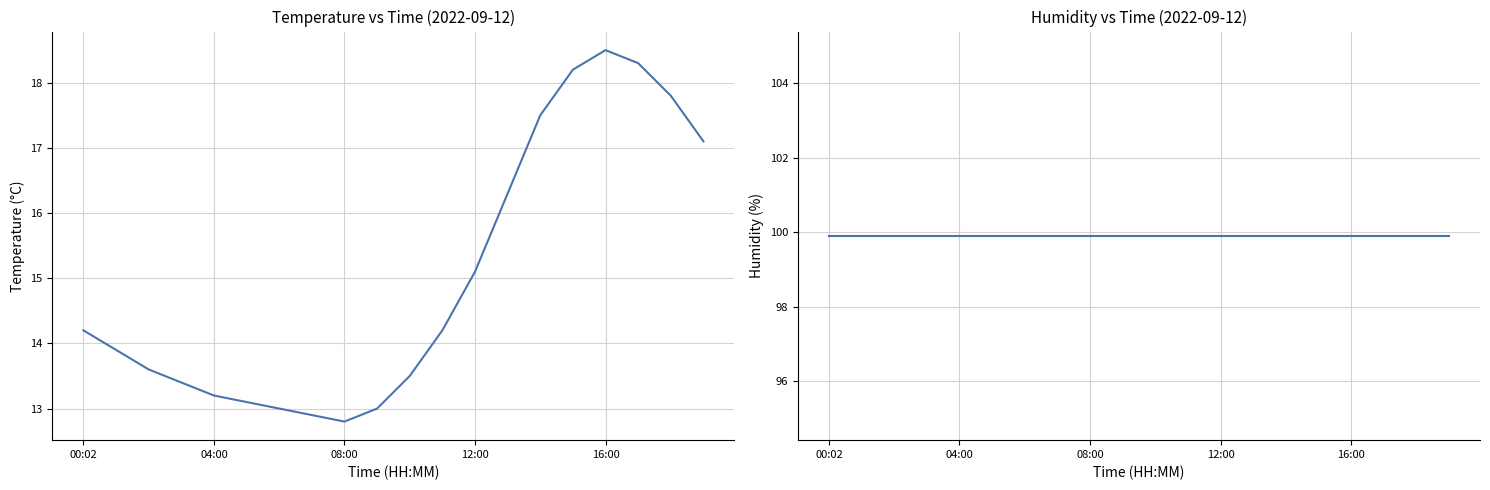

Is the value of humidity at 6 greater than the value of temperature at 14?

Yes